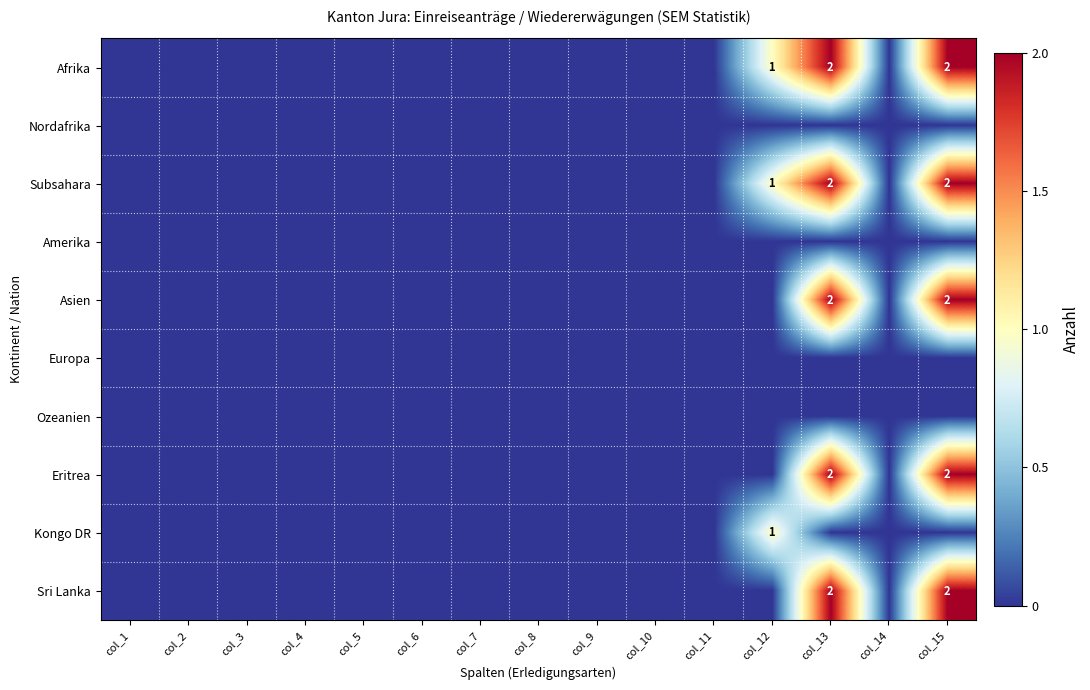

Count the number of categories in the chart.

15